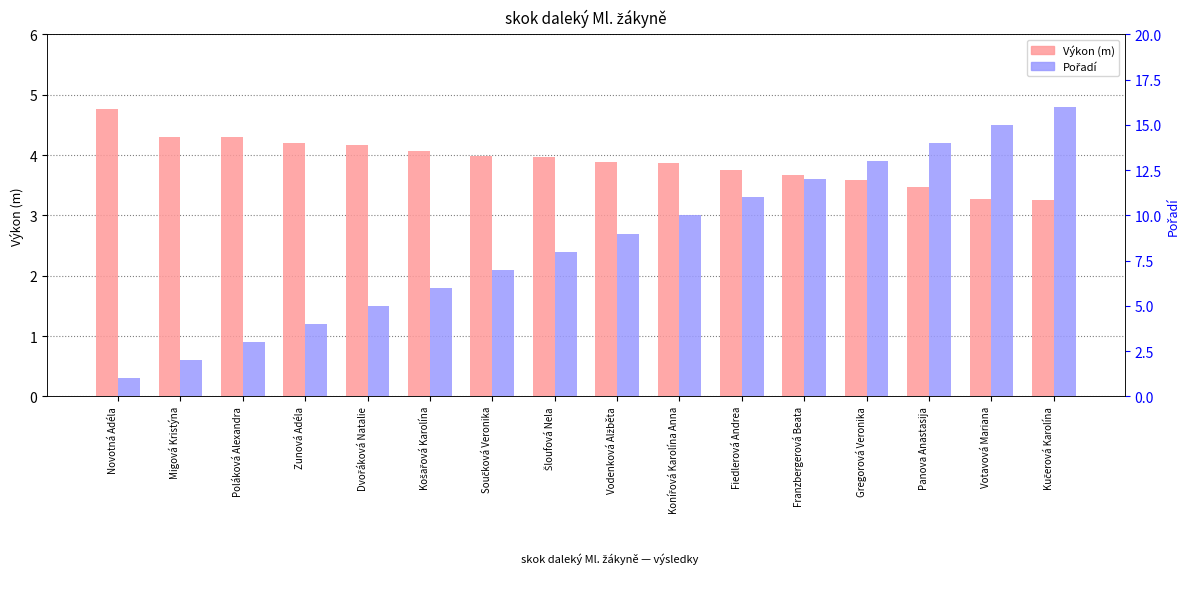

The Pořadí series shows 1.0 at Novotná Adéla. True or false?

True